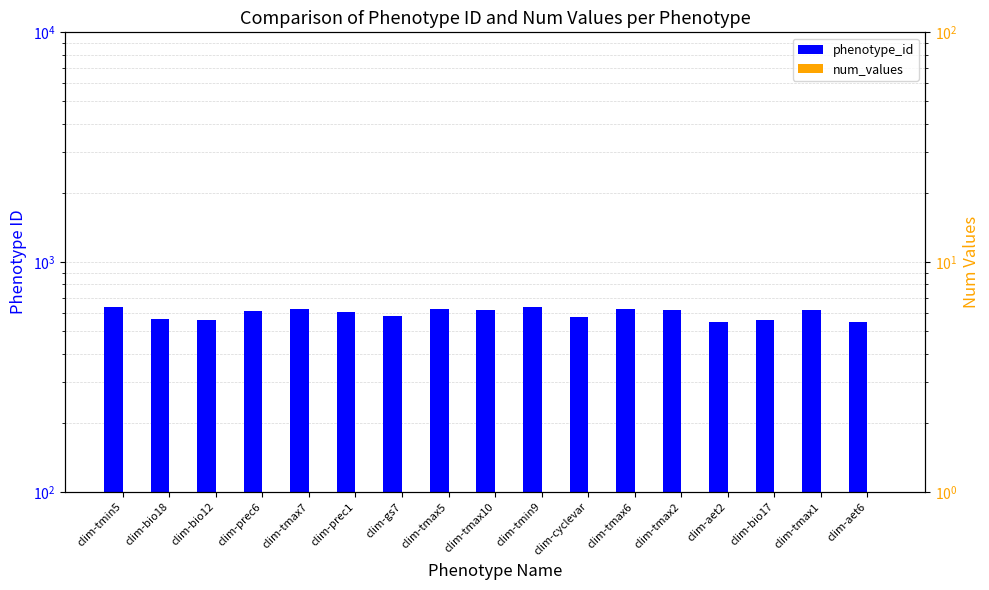

The num_values series shows 2 at clim-tmax5. True or false?

False